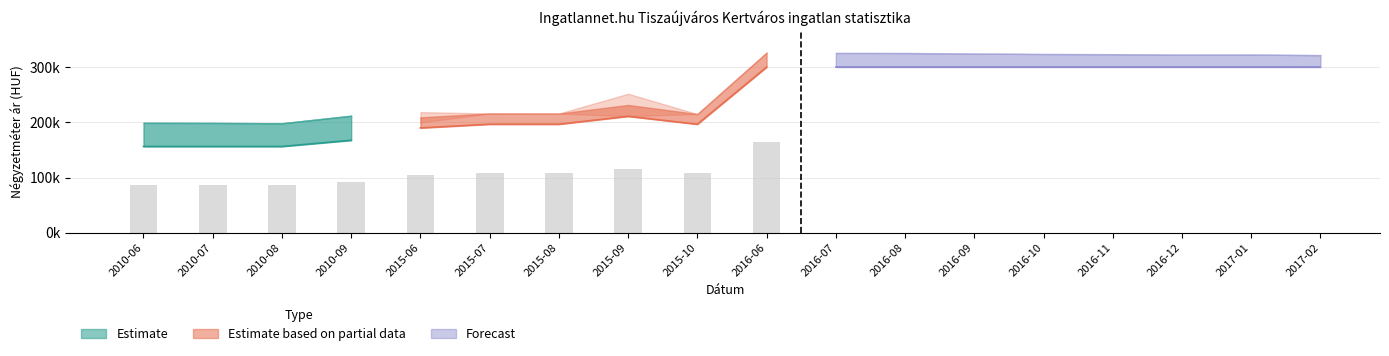

Reading right to left, what are all the values shown in this chart?

Átlagos négyzetméter ár: 300000	300000	300000	300000	300000	300000	300000	300000	300000	196666	211025	196666	196666	189999	167618	156428	156428	156428
Szórás alsó határ: 321662	322757	322600	323386	323702	324572	325447	325607	326167	215088	211230	215942	216103	199714	212038	198393	198963	199192
Szórás felső határ: 321662	322757	322600	323386	323702	324572	325447	325607	326167	215088	251842	215942	216103	218568	212038	198393	198963	199192
Átlagos reál ár: 321662	322757	322600	323386	323702	324572	325447	325607	326167	215088	231536	215942	216103	209141	212038	198393	198963	199192